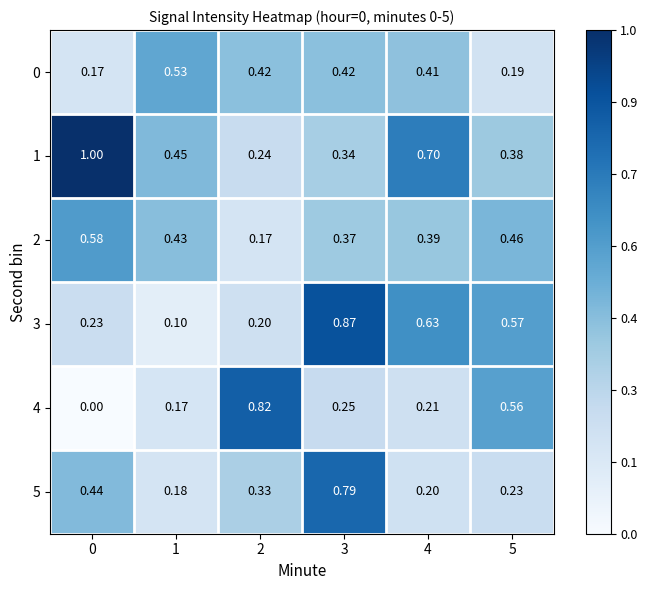

At which category is the sum across all series the highest?

3